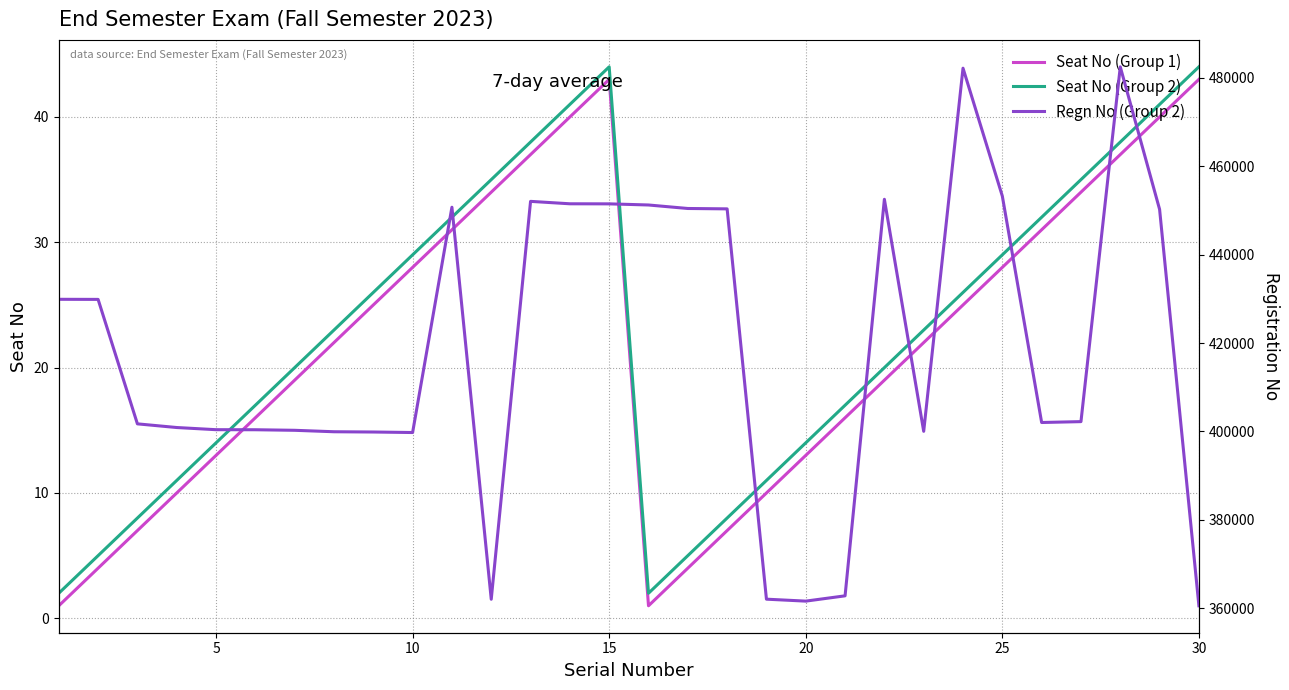

How many lines are shown in the chart?

3